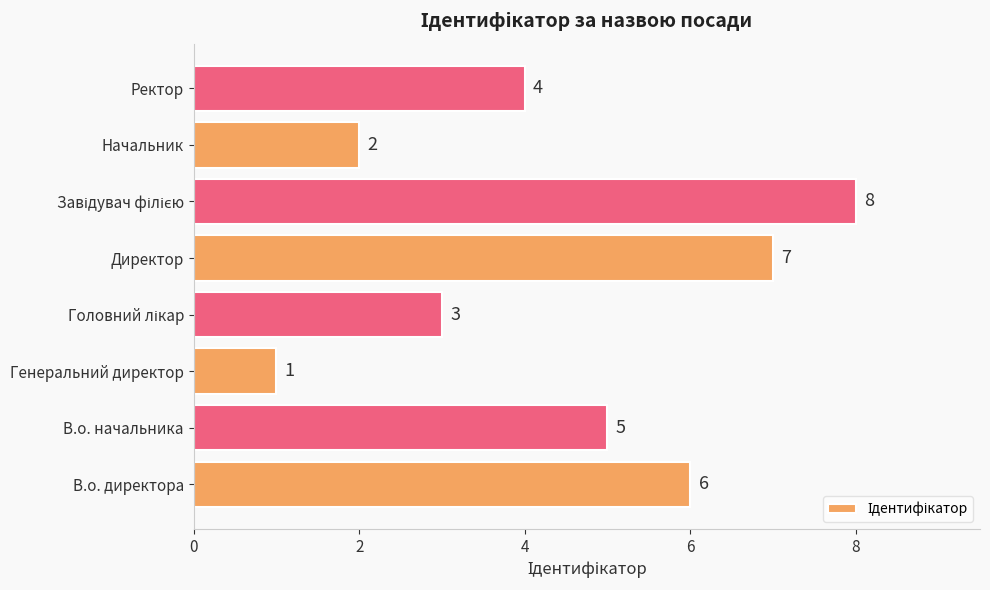

Reading bottom to top, what are all the values shown in this chart?

6	5	1	3	7	8	2	4